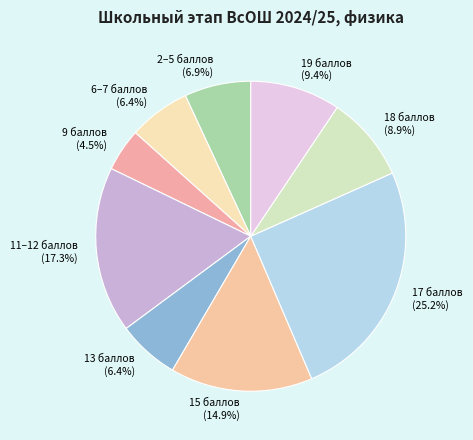

What percentage is NOT represented by 13 баллов (6.4%)?

93.6%